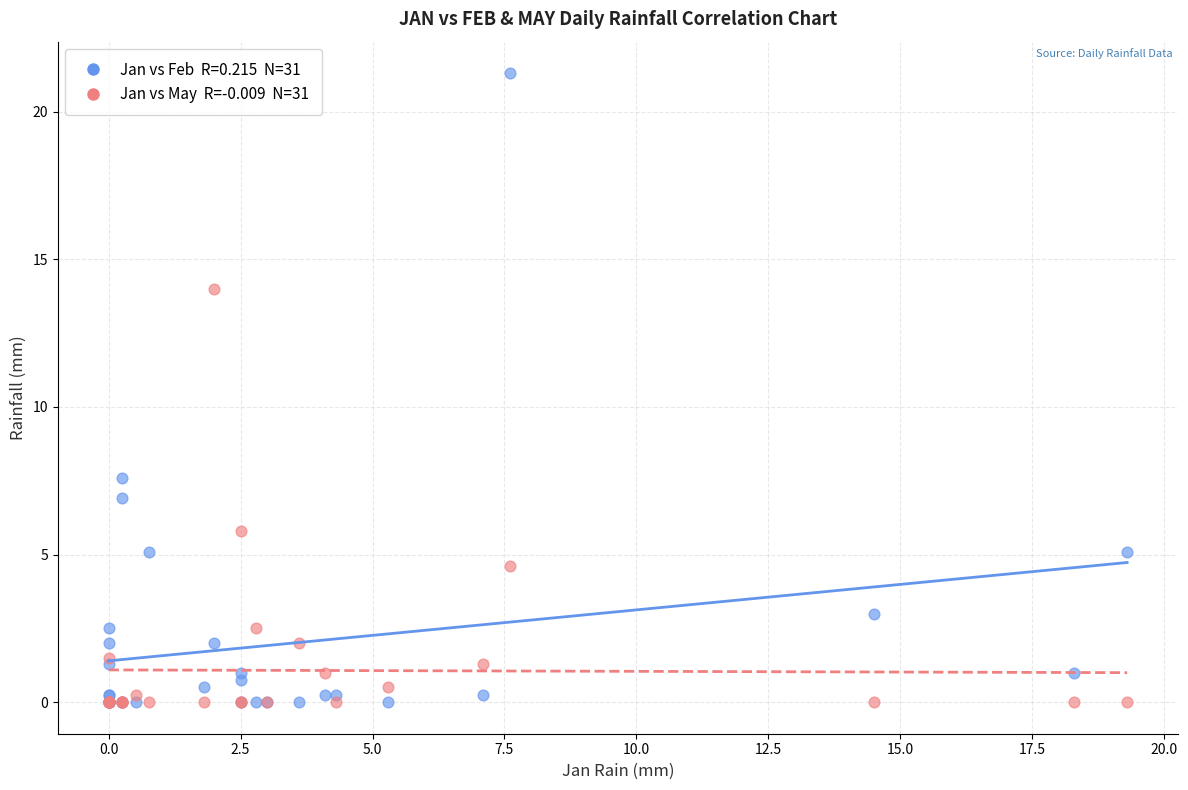

Across all series, what Y value is closest to 10?

7.6